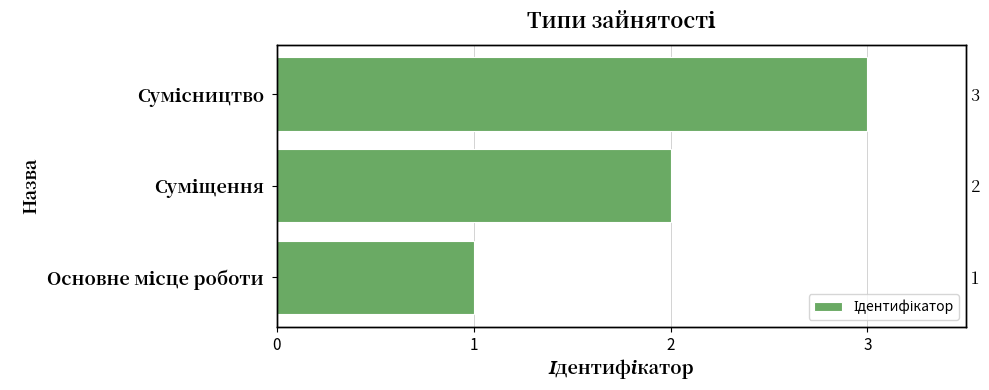

What is the sum of the values at Сумісництво and Суміщення?

5